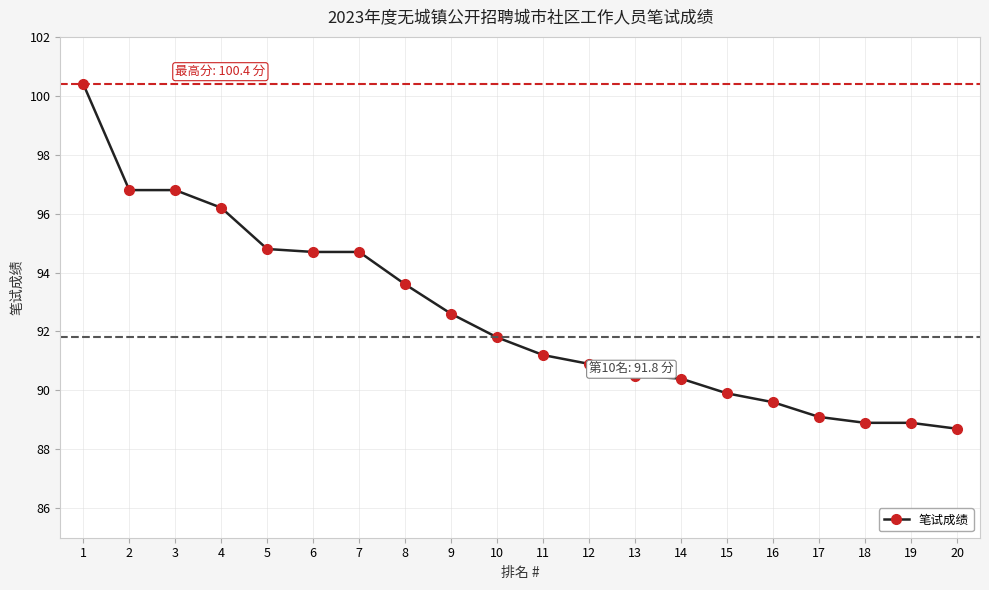

What is the value of the 14th point from the left?

90.4